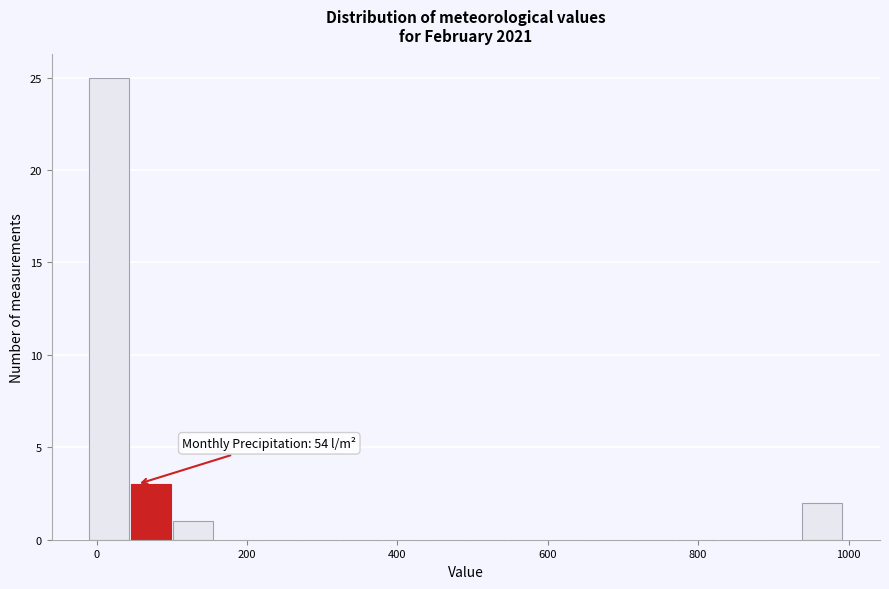

Read against the x-axis, roughly where is the centre of the tallest bar?

20